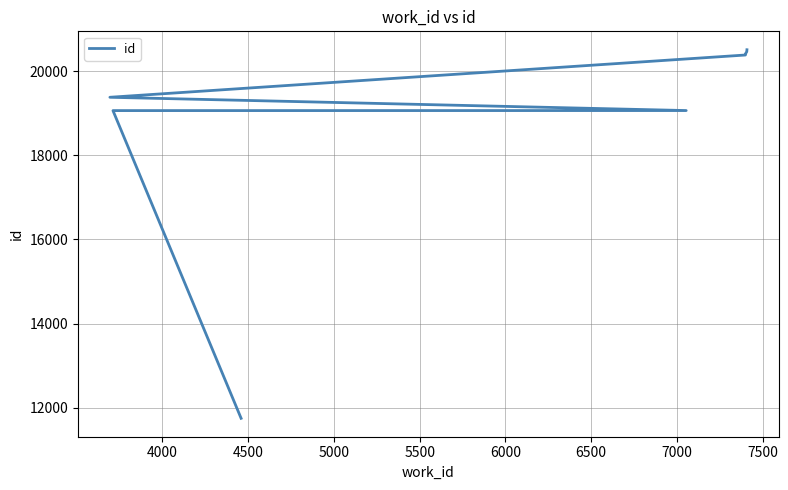

What is the sum of the values at 6000 and 6500?

40826